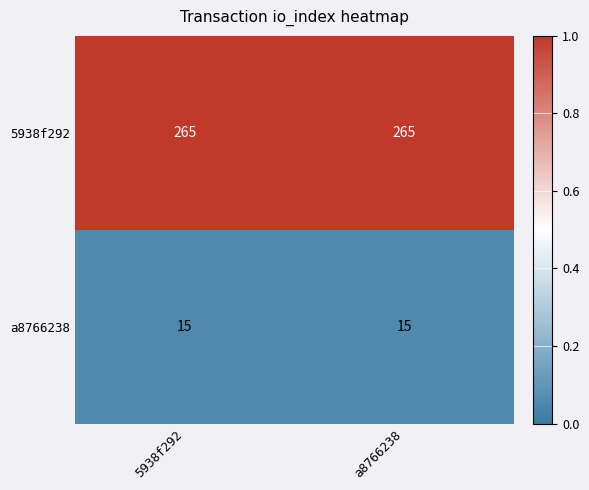

What is the total value across all series at a8766238?

280